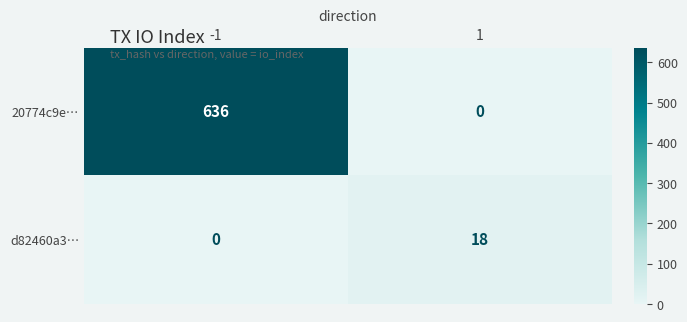

At how many categories does at least one series exceed 265?

1